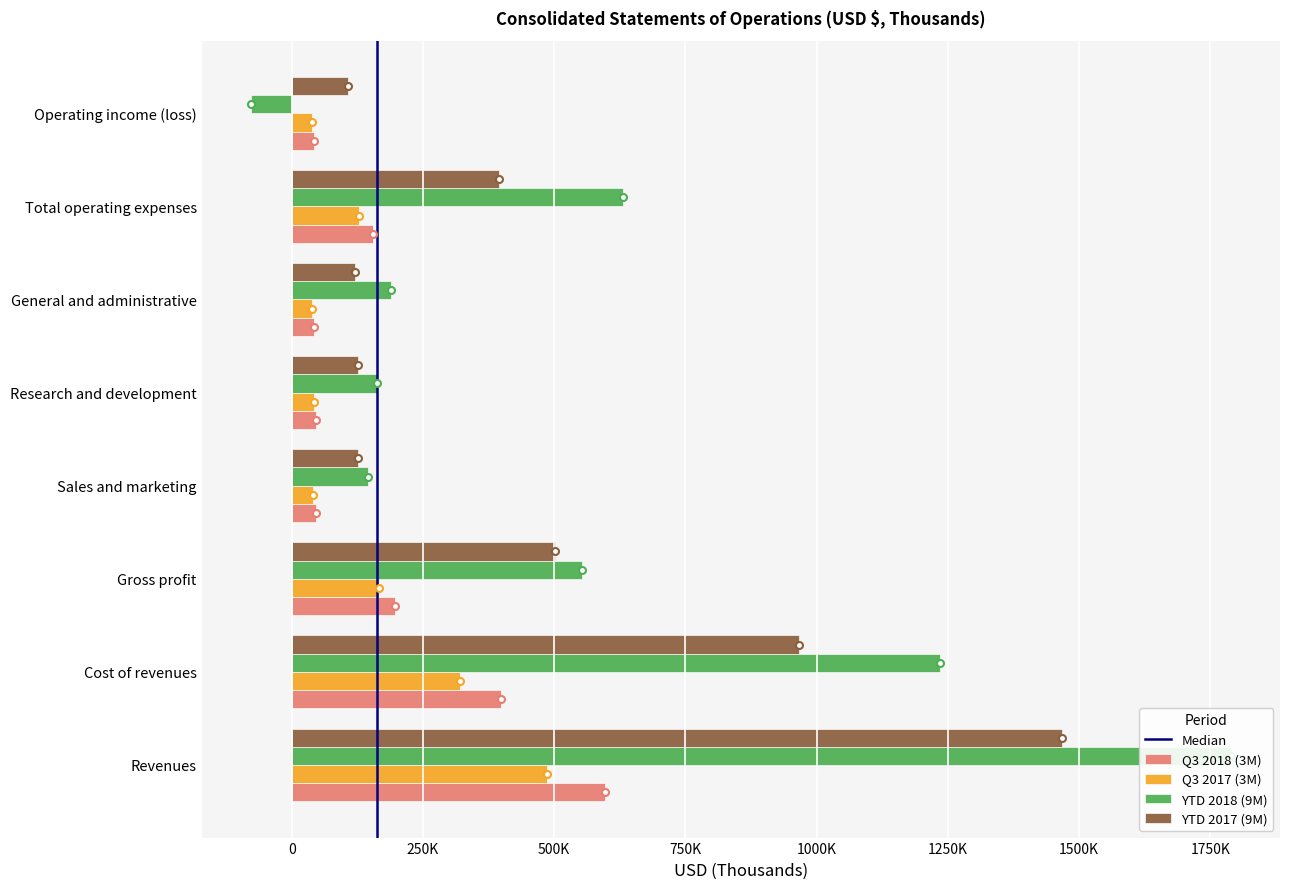

Reading left to right, transcribe all the data shown in this chart.

Q3 2018 (3M): Revenues=595962	Cost of revenues=398865	Gross profit=197097	Sales and marketing=47204	Research and development=47239	General and administrative=42352	Total operating expenses=155421	Operating income (loss)=41676
Q3 2017 (3M): Revenues=486747	Cost of revenues=320992	Gross profit=165755	Sales and marketing=40529	Research and development=42455	General and administrative=39598	Total operating expenses=127529	Operating income (loss)=38226
YTD 2018 (9M): Revenues=1789073	Cost of revenues=1235544	Gross profit=553529	Sales and marketing=144573	Research and development=162298	General and administrative=188260	Total operating expenses=631738	Operating income (loss)=-78209
YTD 2017 (9M): Revenues=1467421	Cost of revenues=965752	Gross profit=501669	Sales and marketing=126298	Research and development=126246	General and administrative=119883	Total operating expenses=394988	Operating income (loss)=106681